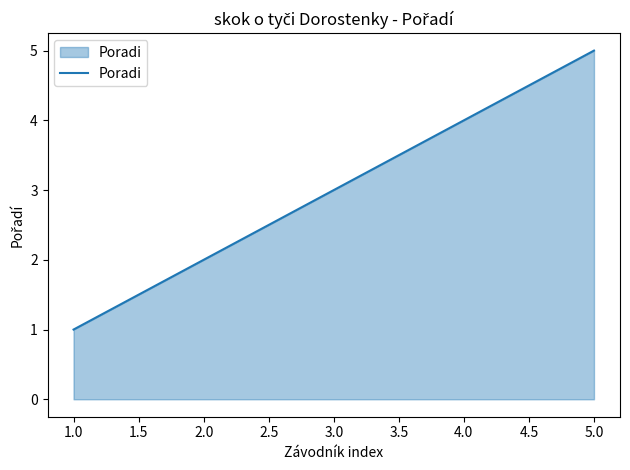

List the labels in order of value, largest first.

5.0, 4.0, 3.0, 2.0, 1.0